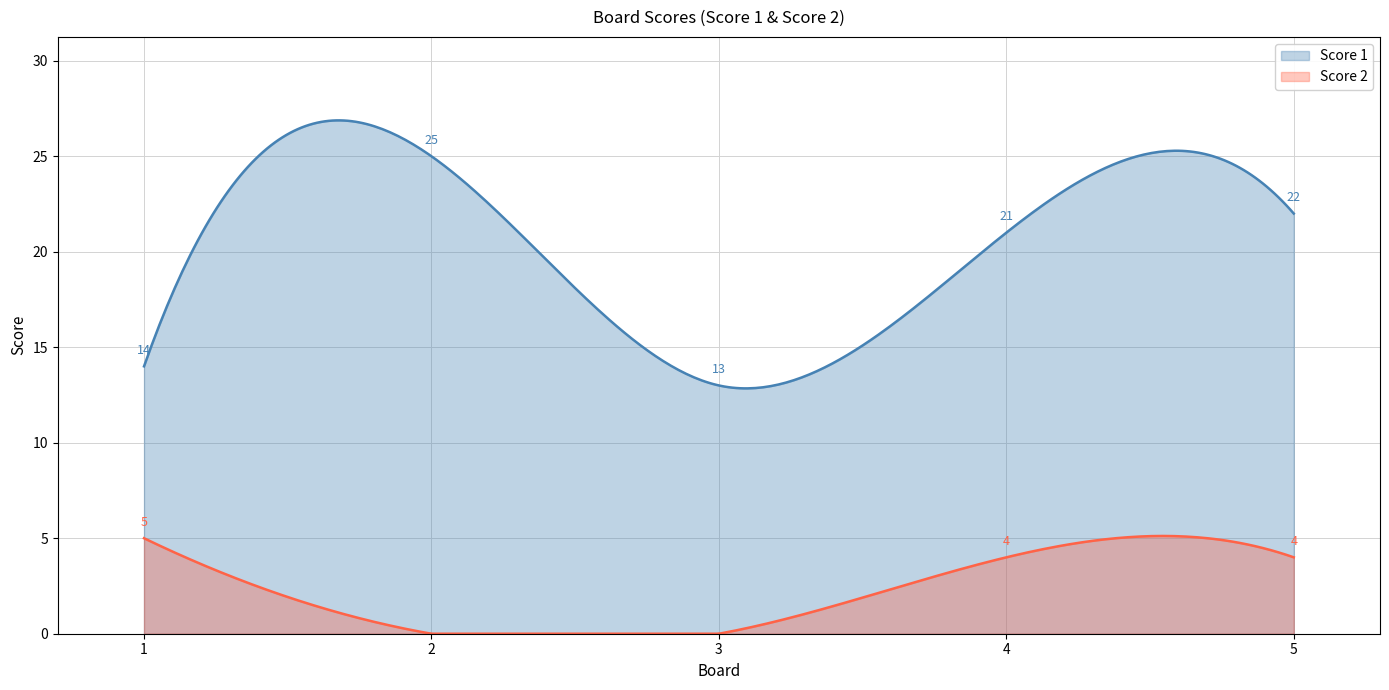

Between 1 and 2, which series saw the biggest shift?

Score 1